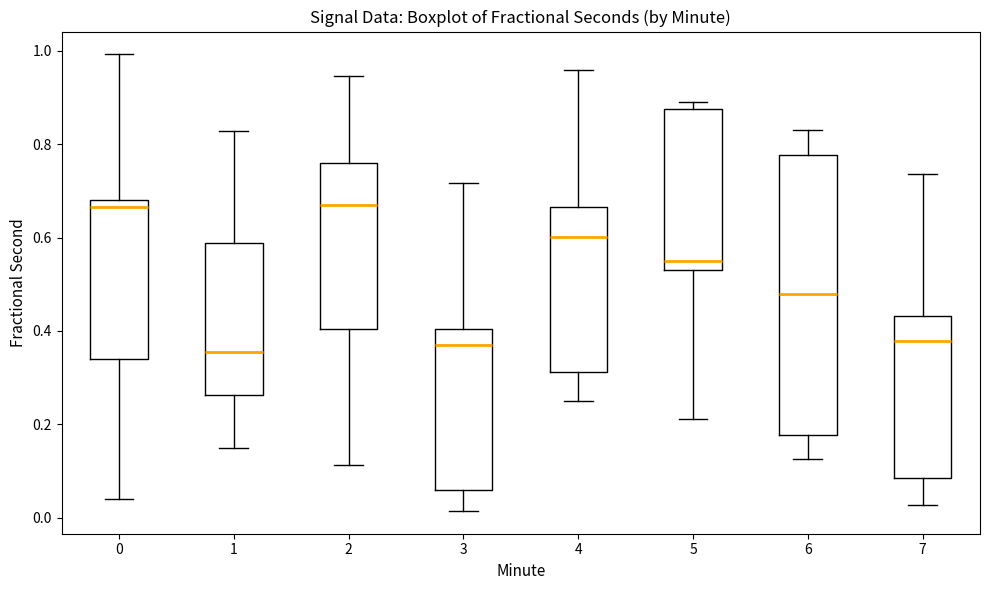

Comparing the boxes themselves (not the whiskers), which one is the tallest?

6